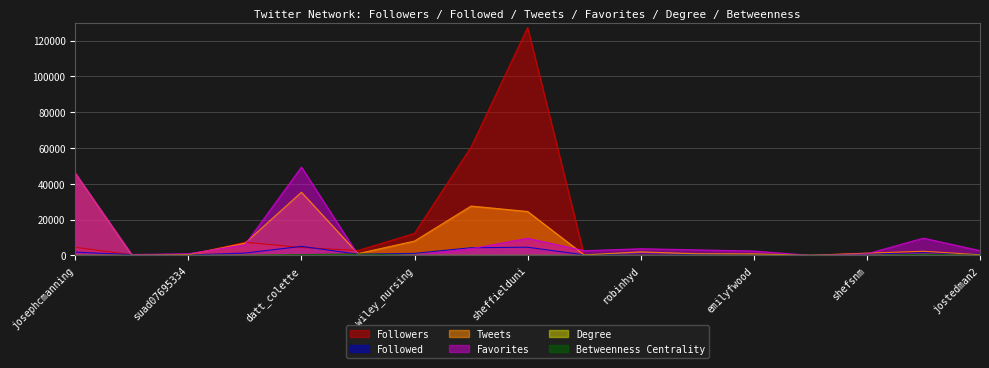

True or false: Degree and Followers intersect in this chart.

False